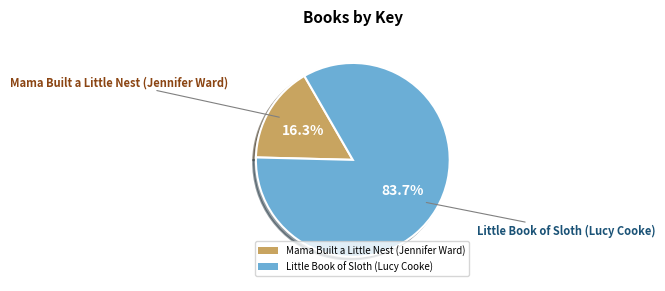

Between Little Book of Sloth (Lucy Cooke) and Mama Built a Little Nest (Jennifer Ward), which is larger?

Little Book of Sloth (Lucy Cooke)